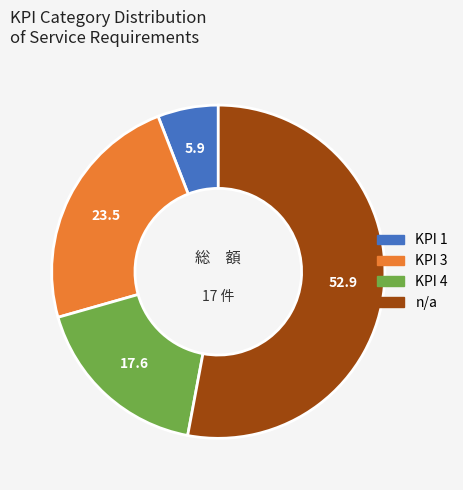

How many segments does this pie chart have?

4